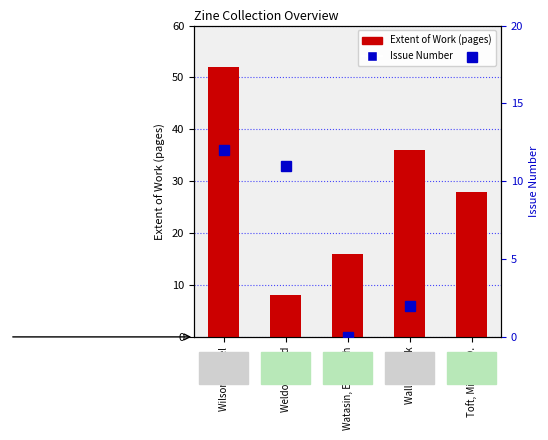

Rank the categories by Extent of Work (pages) value from highest to lowest.

Wilson, Laurel, Wallis, Frank, Toft, Michael D., Watasin, Elizabeth, Weldon, David